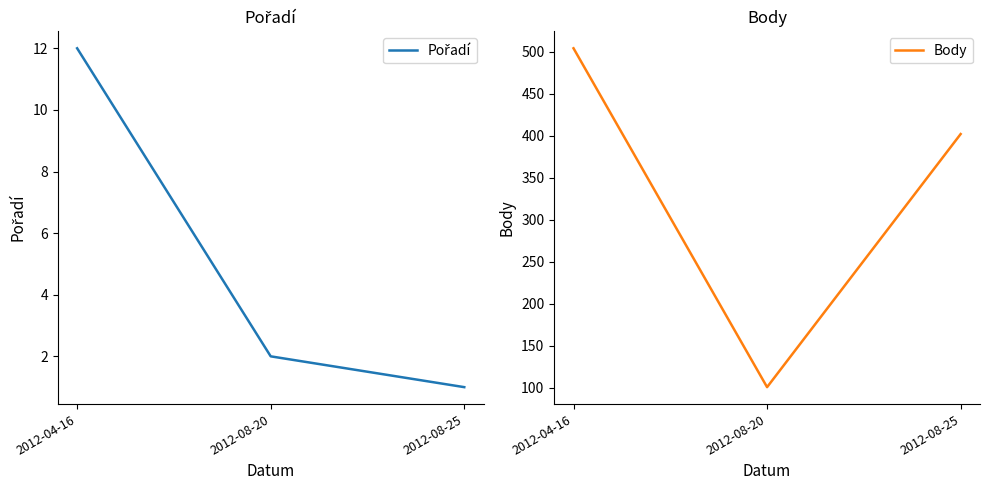

Between 2012-04-16 and 2012-08-25, which is larger?

2012-04-16